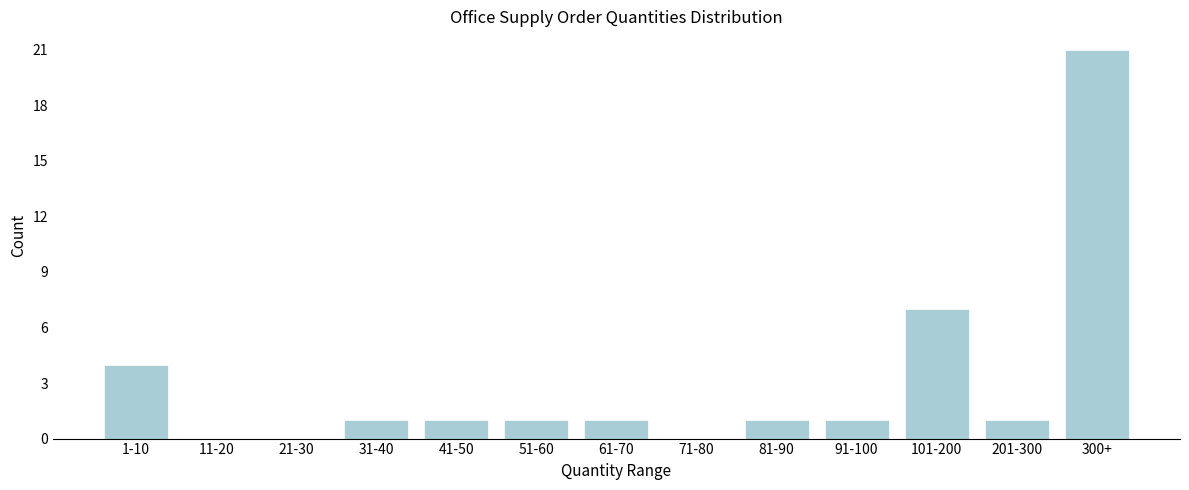

Reading left to right, what are all the values shown in this chart?

1-10=4	11-20=0	21-30=0	31-40=1	41-50=1	51-60=1	61-70=1	71-80=0	81-90=1	91-100=1	101-200=7	201-300=1	300+=21